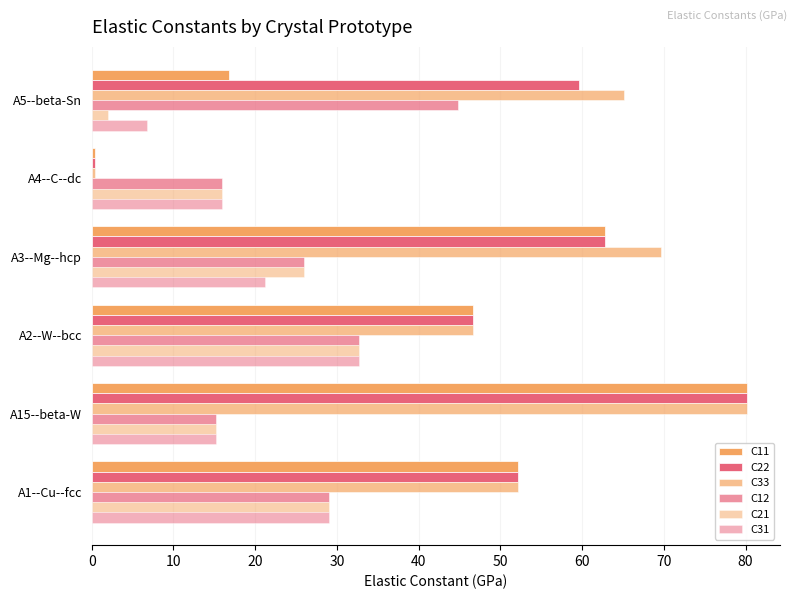

How many values in the C31 series exceed 21?

3